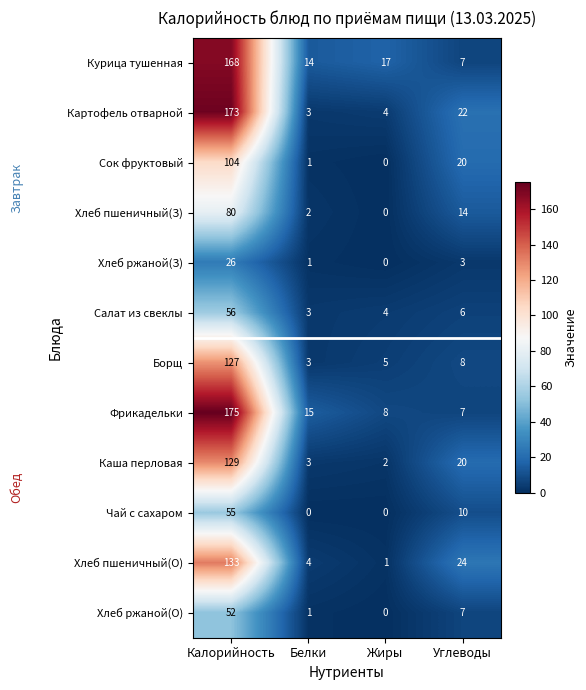

Rank the series by their maximum value, from lowest to highest.

Хлеб ржаной(З), Хлеб ржаной(О), Чай с сахаром, Салат из свеклы, Хлеб пшеничный(З), Сок фруктовый, Борщ, Каша перловая, Хлеб пшеничный(О), Курица тушенная, Картофель отварной, Фрикадельки